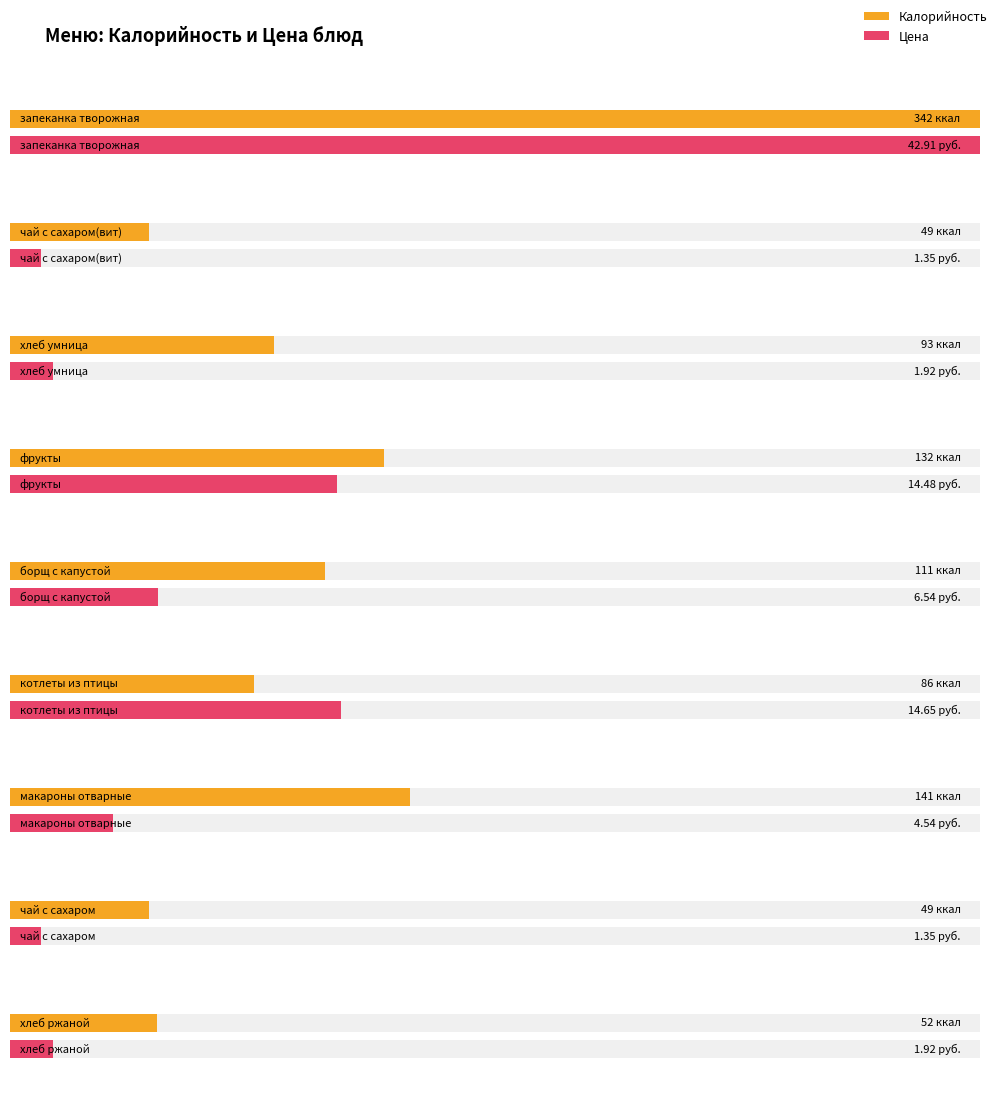

List the labels in order of Калорийность value, smallest first.

чай с сахаром(вит), чай с сахаром, хлеб ржаной, котлеты из птицы, хлеб умница, борщ с капустой, фрукты, макароны отварные, запеканка творожная